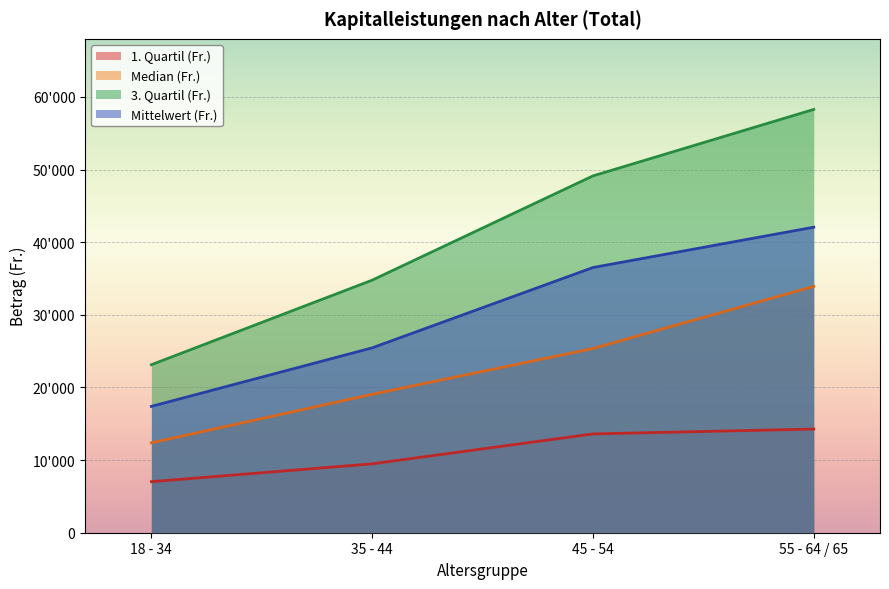

What is the spread (max minus min) of values at 55 - 64 / 65?

44005.0